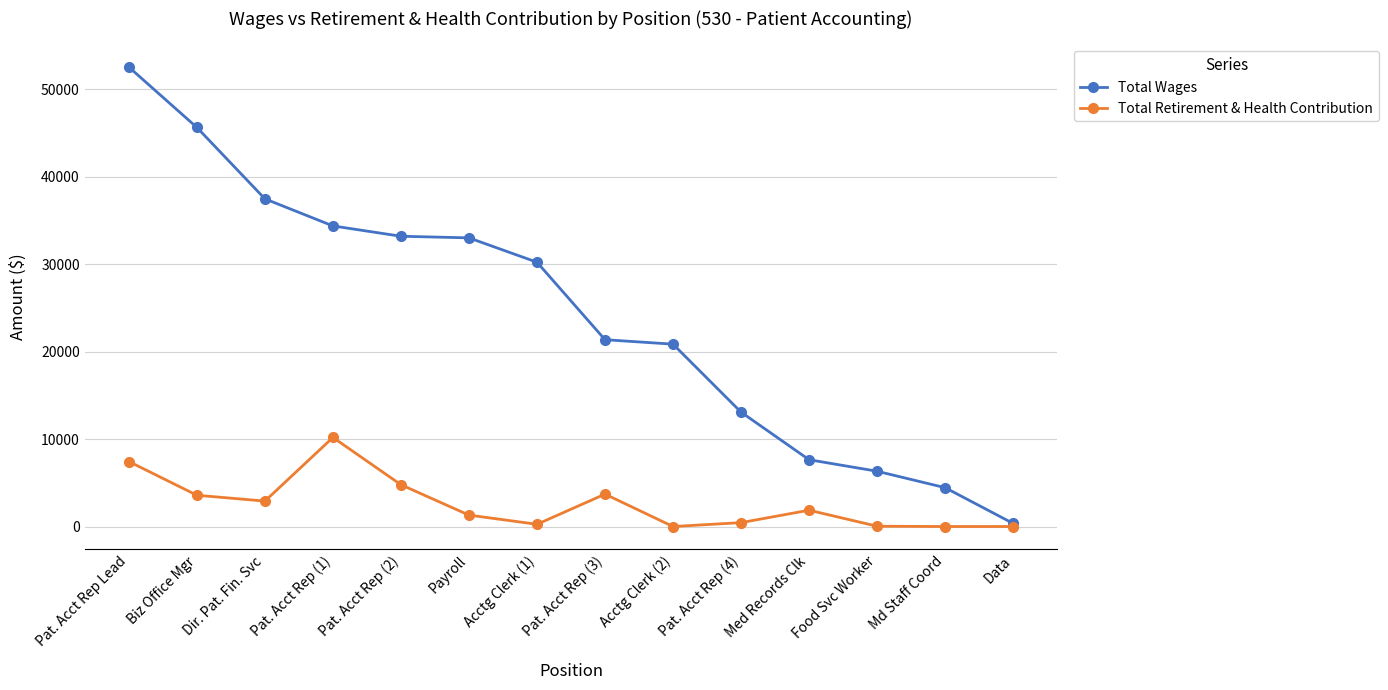

What is the minimum value for Total Wages?

355